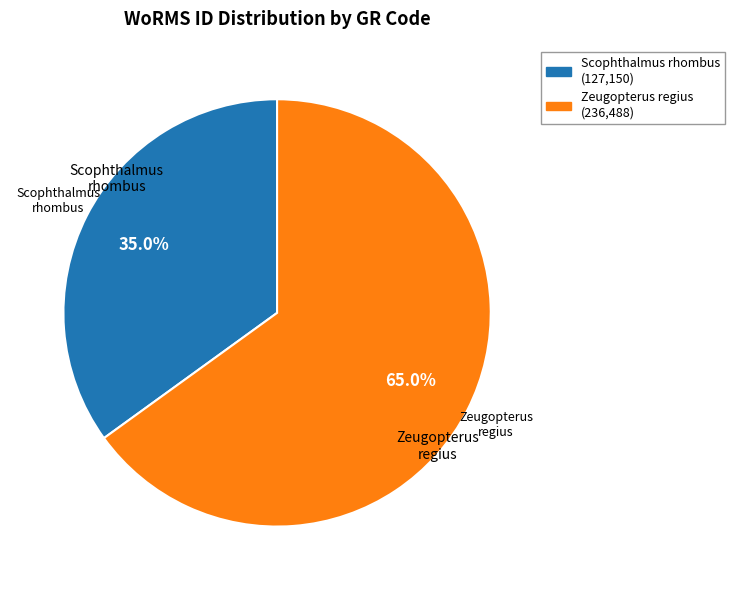

Does any single category account for the majority?

Yes